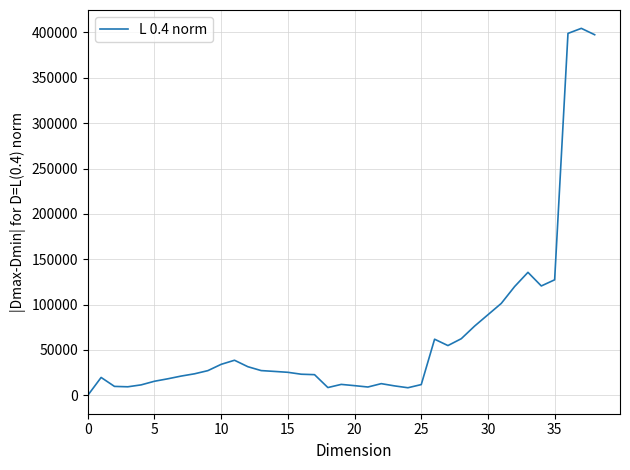

What is the maximum value shown in the chart?

404450.8